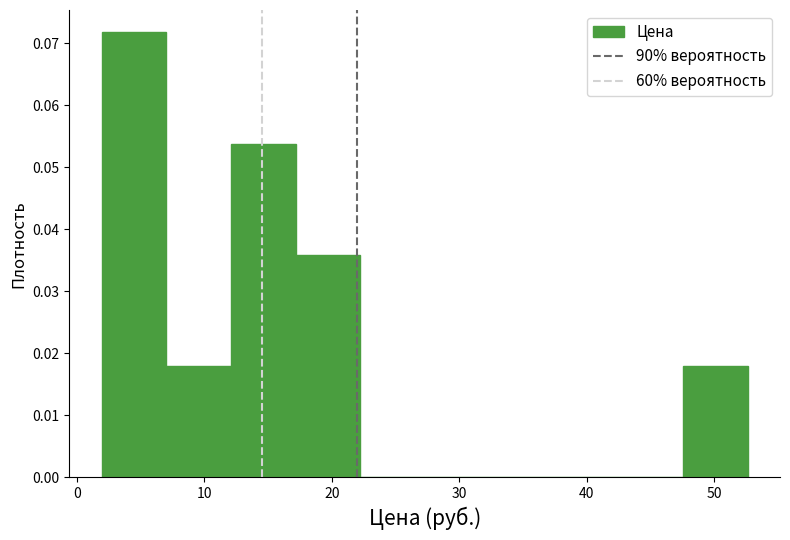

Reading left to right, list every bar in this chart as the range it spans on the x-axis followed by its height. Neither the bar edges nor the heights are printed on the chart, so give them approximately, as read against the axes.

2 to 7: 0.072
7 to 12: 0.018
12 to 17: 0.054
17 to 22: 0.036
22 to 27: 0
27 to 32: 0
32 to 37: 0
37 to 42: 0
42 to 48: 0
48 to 53: 0.018